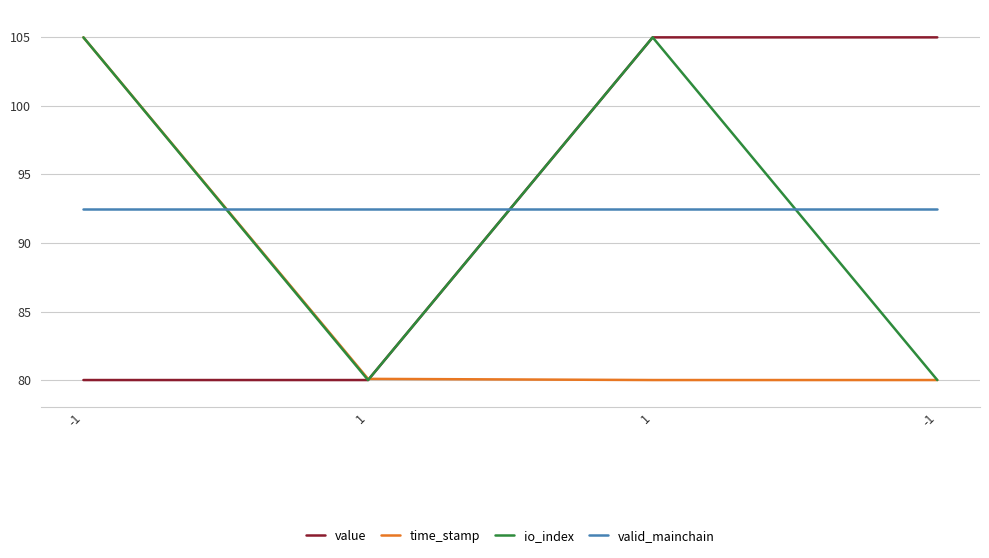

How many categories are shown in the chart?

4